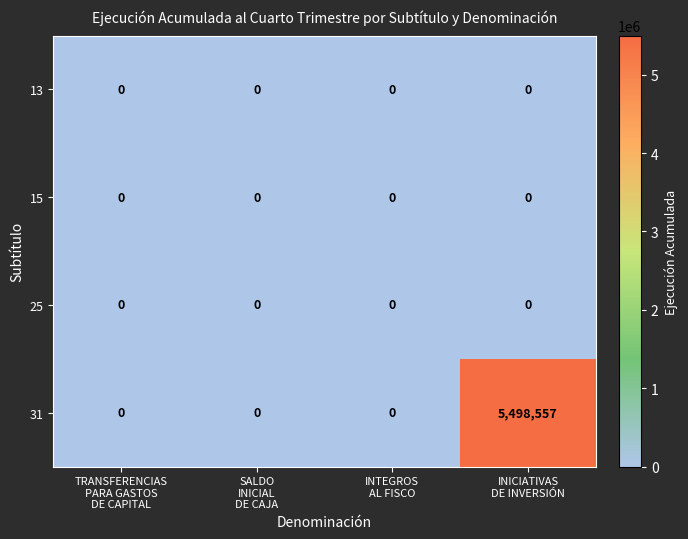

What is the sum of all 31 values?

5498557